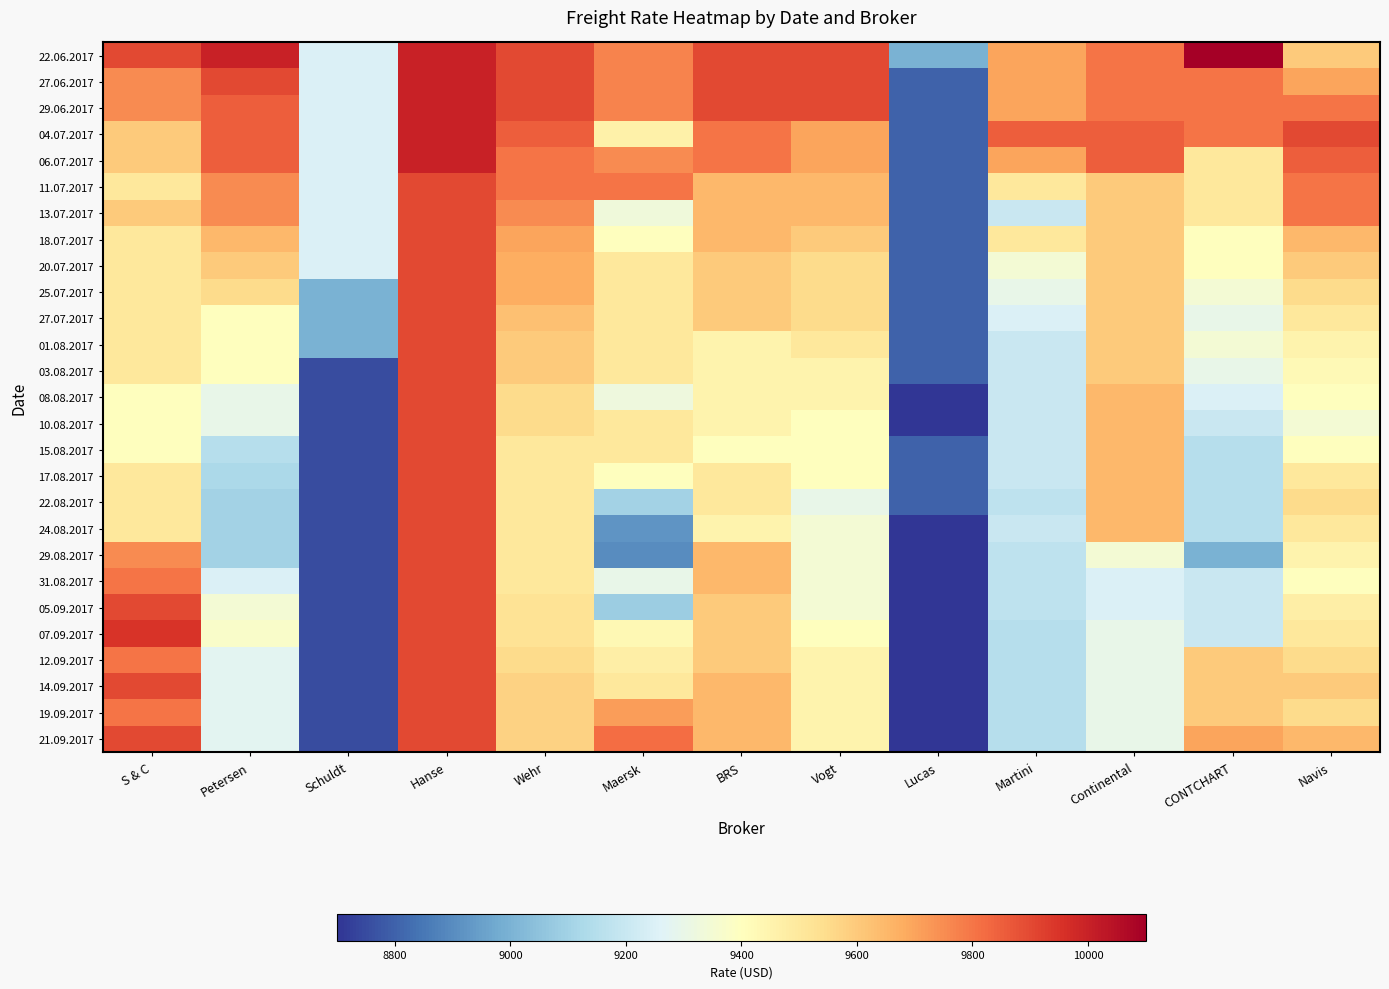

Which category has the highest value across all series?

CONTCHART